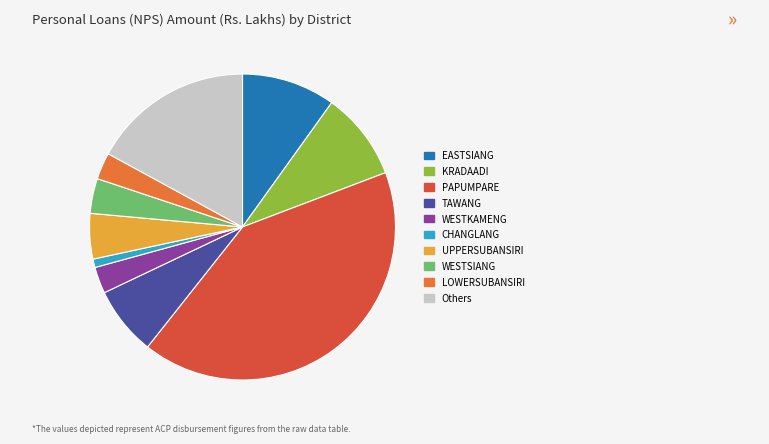

Combined, do PAPUMPARE and WESTKAMENG account for over 50%?

No